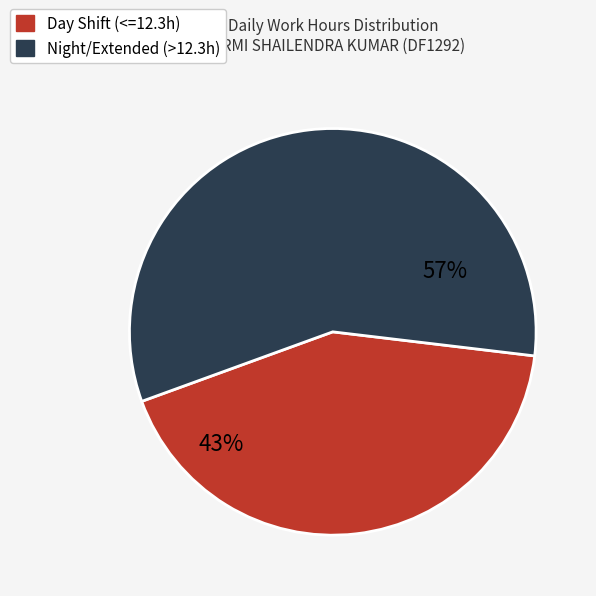

Is there a majority slice in this chart?

Yes